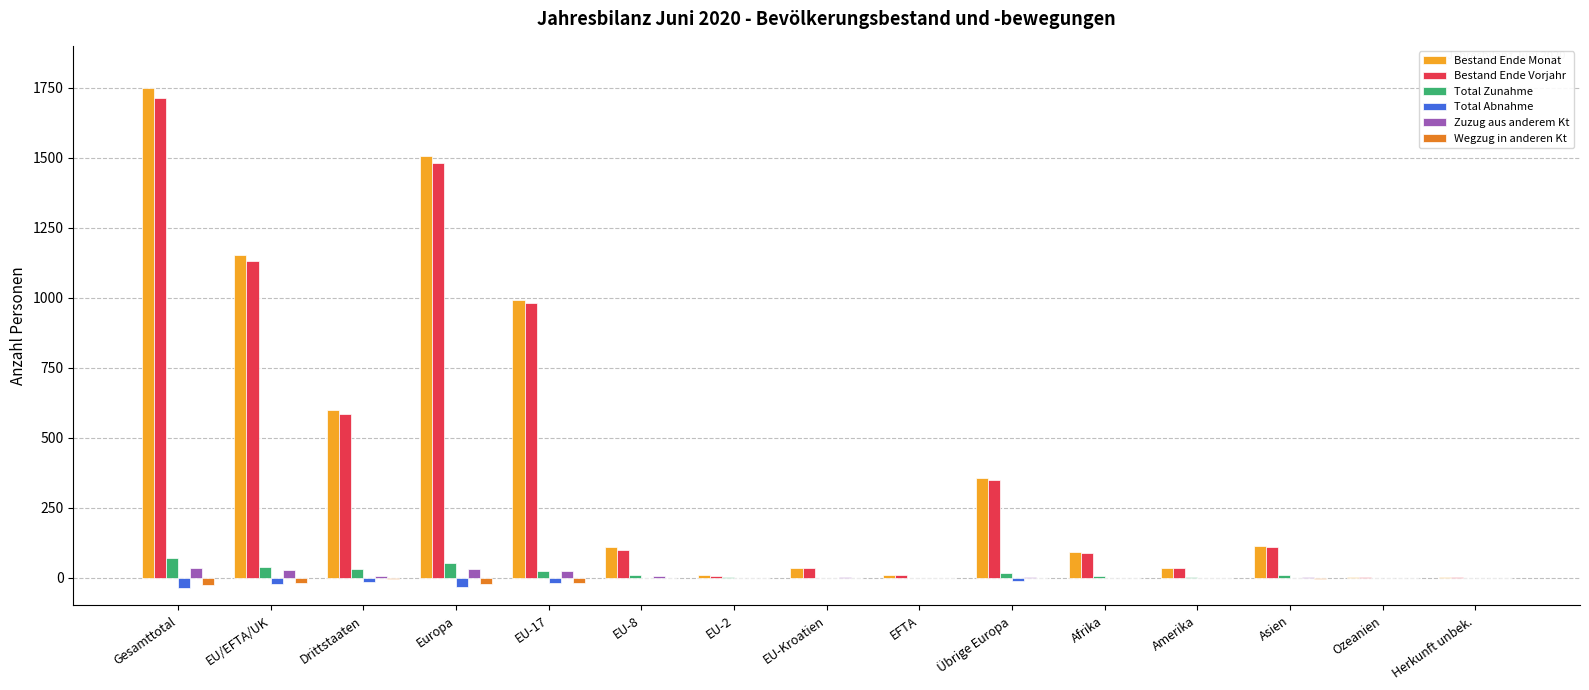

What is the sum of all Total Zunahme values?

257